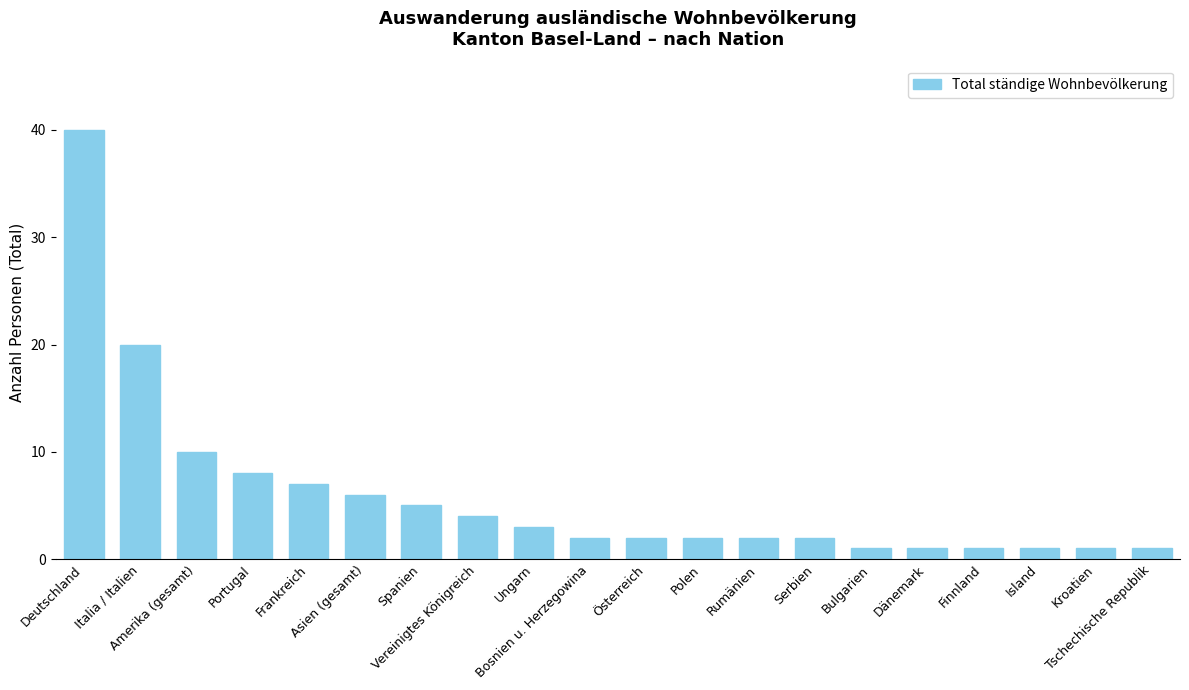

At which label does the data first exceed 2?

Deutschland